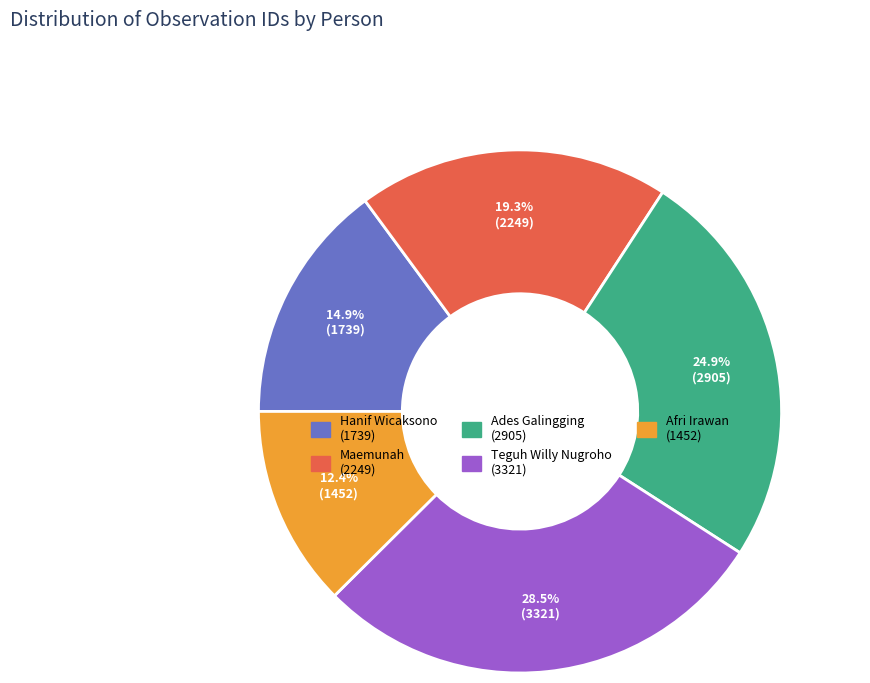

What percentage is the Maemunah slice, to the nearest percent?

19%